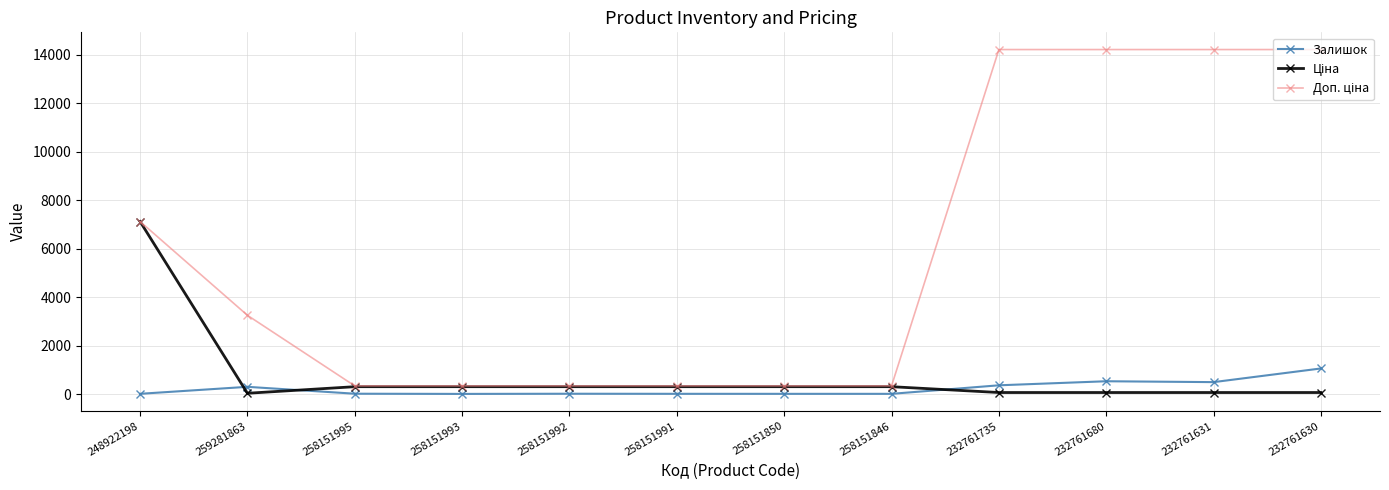

At which category is the sum across all series the highest?

232761630